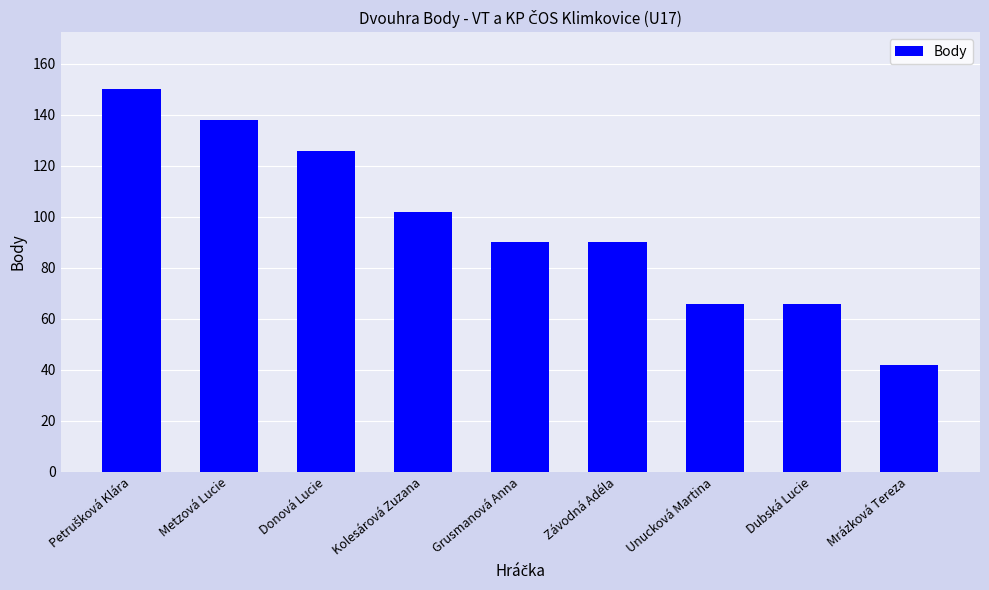

Reading left to right, transcribe all the data shown in this chart.

150	138	126	102	90	90	66	66	42